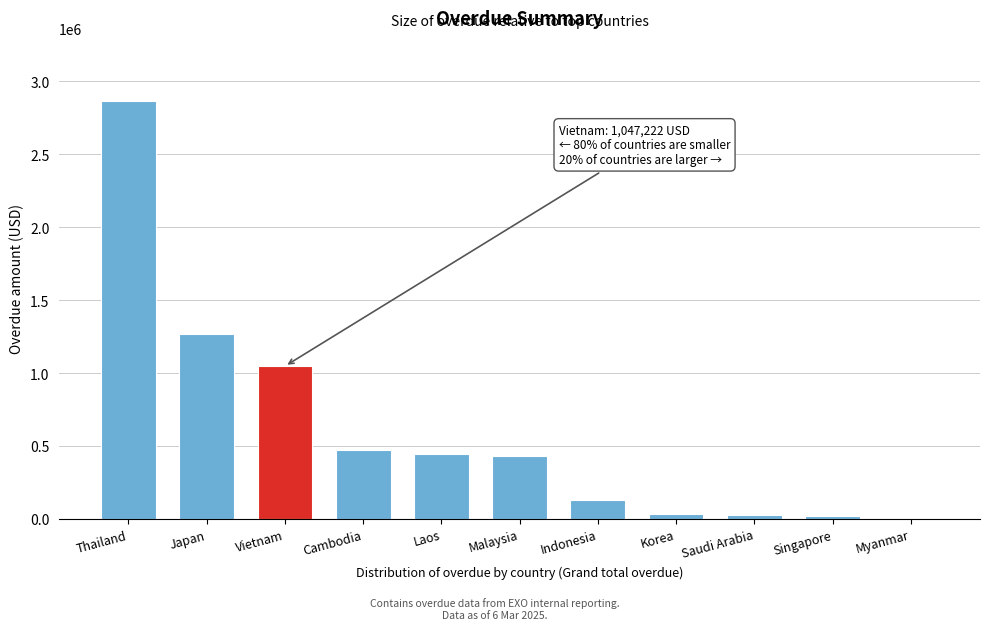

At which label is the value closest to 1433934?

Japan